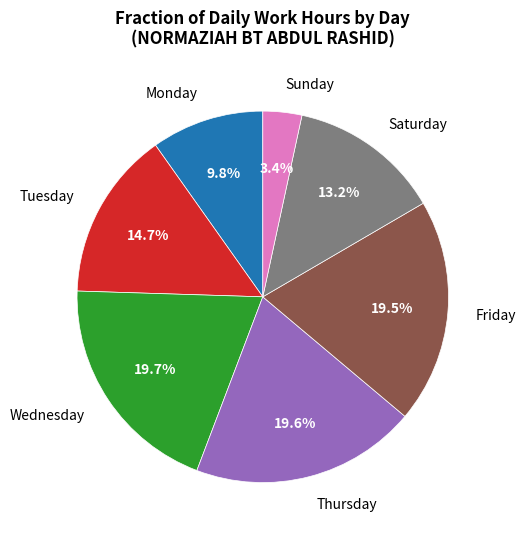

What is the ratio of the value at Wednesday to the value at Friday?

1.0